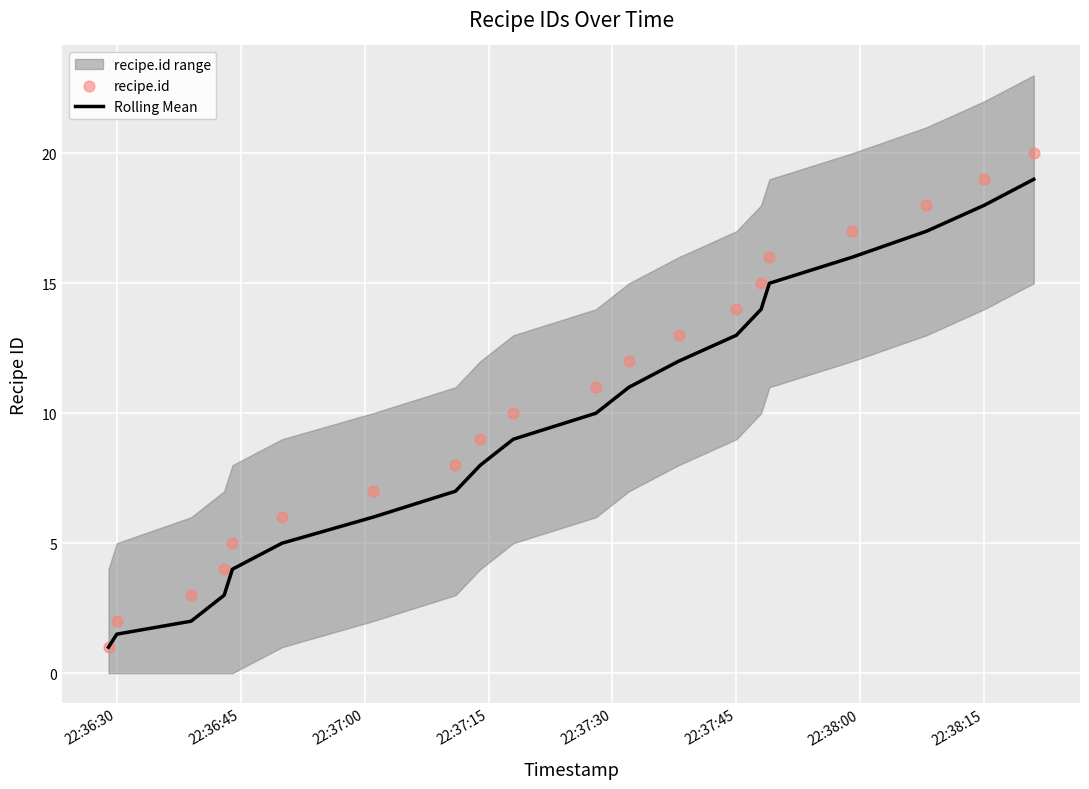

Which series reaches the maximum Y coordinate?

recipe.id